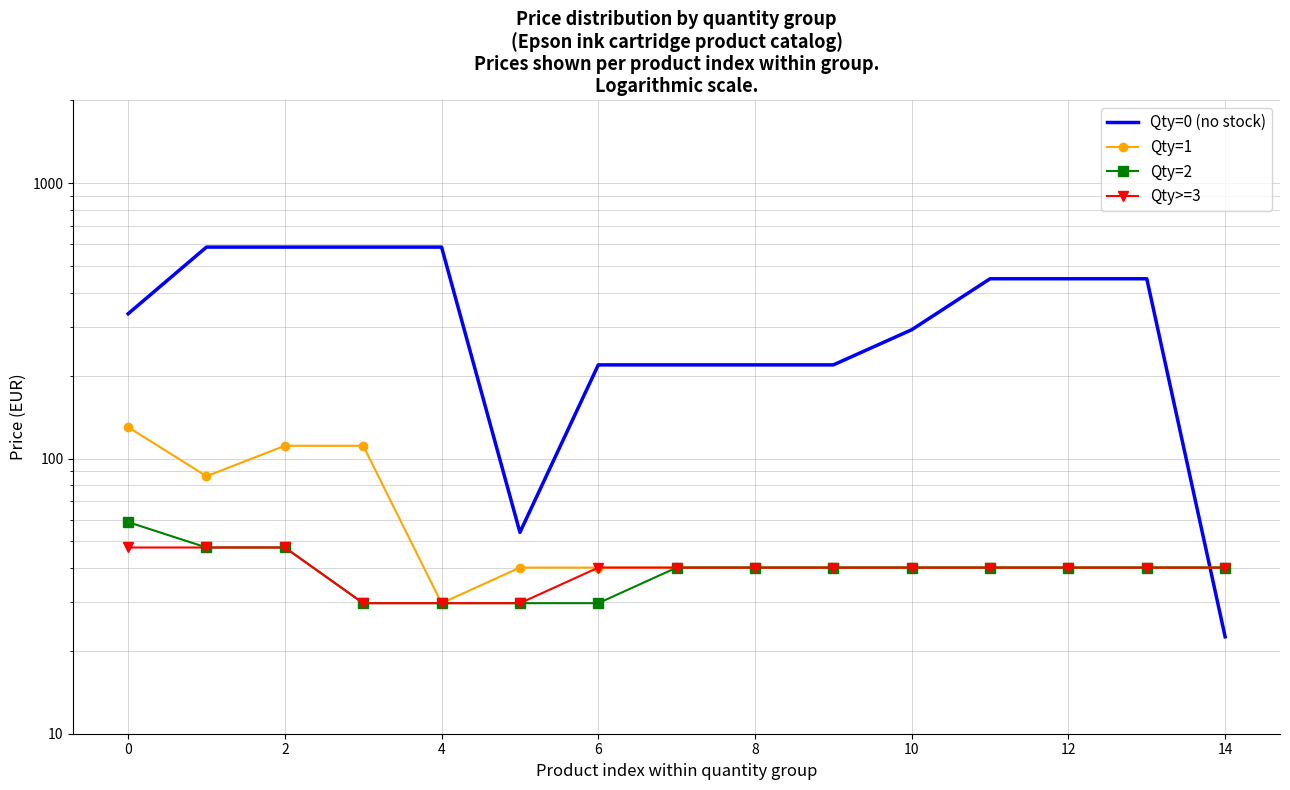

At which category is the sum across all series the highest?

2